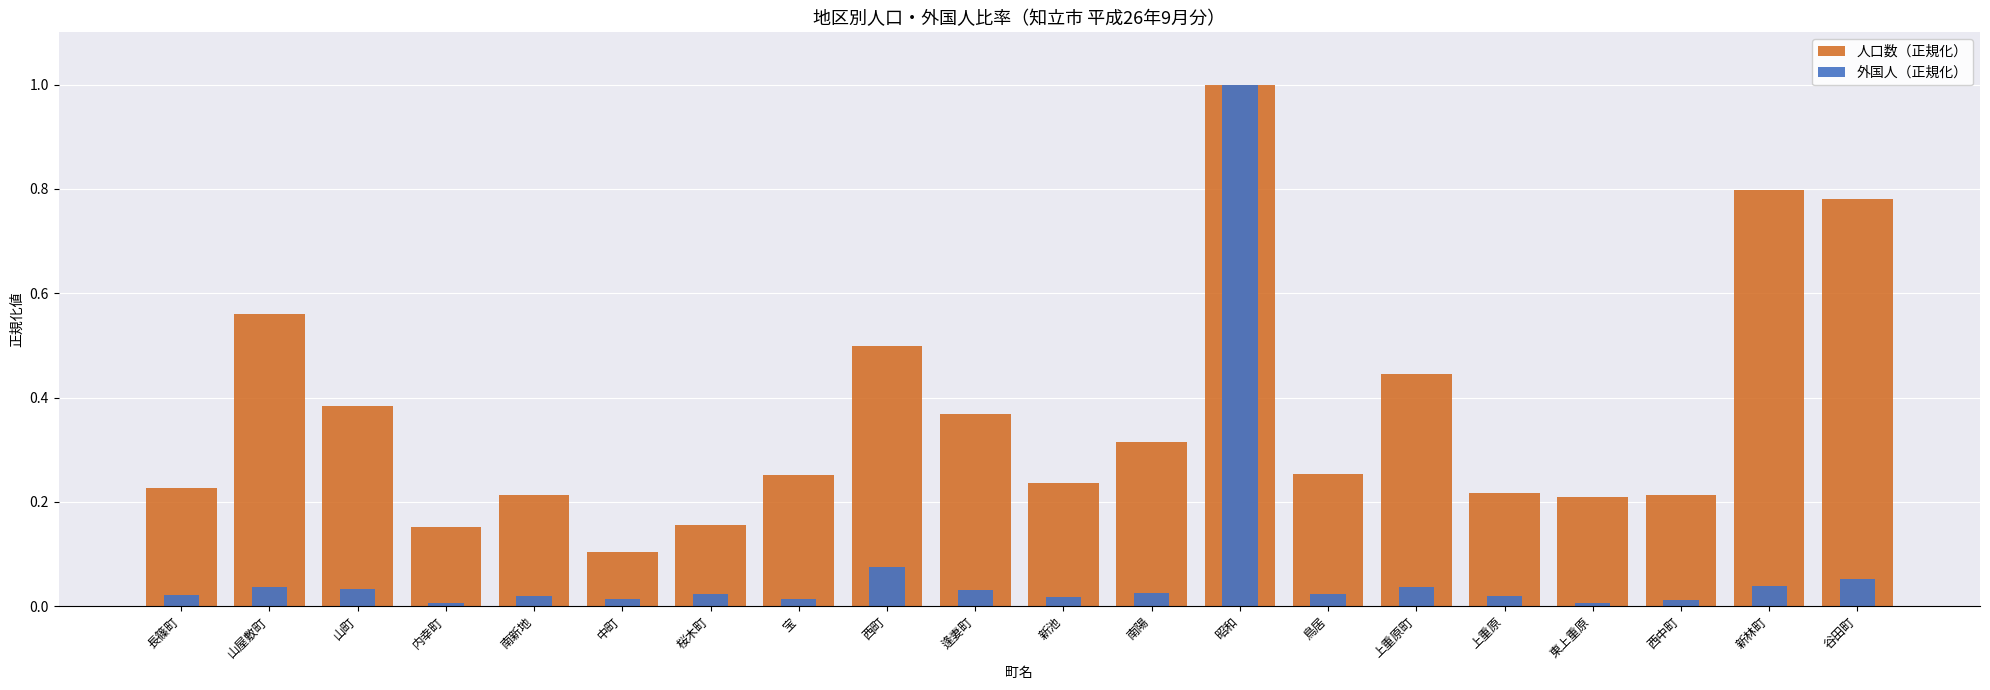

List the labels in order of 外国人（正規化） value, largest first.

昭和, 西町, 谷田町, 新林町, 山屋敷町, 上重原町, 山町, 逢妻町, 南陽, 鳥居, 桜木町, 長篠町, 南新地, 上重原, 新池, 宝, 中町, 西中町, 内幸町, 東上重原